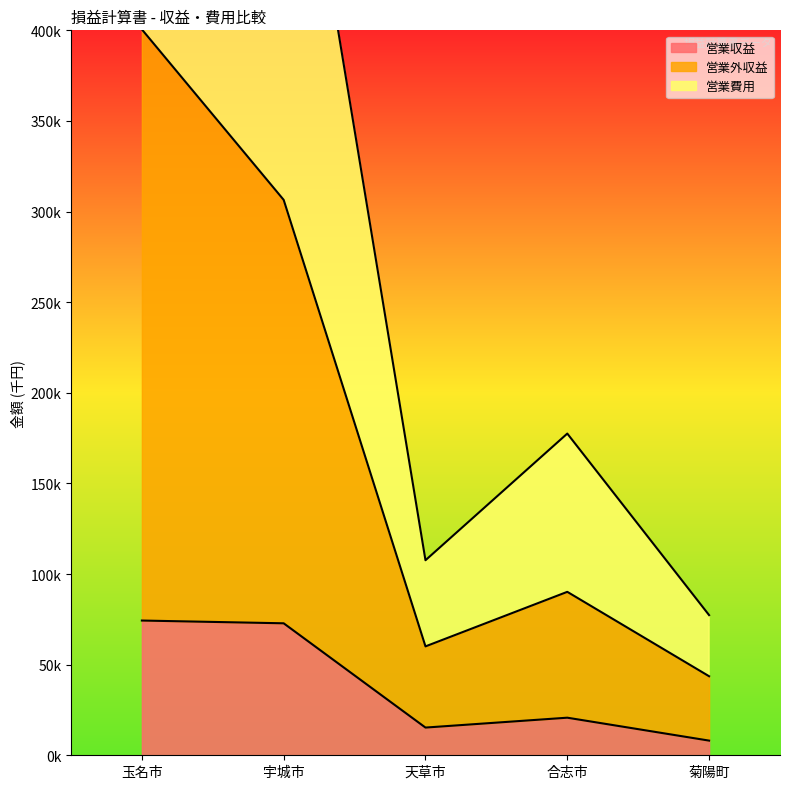

Count the number of categories in the chart.

5